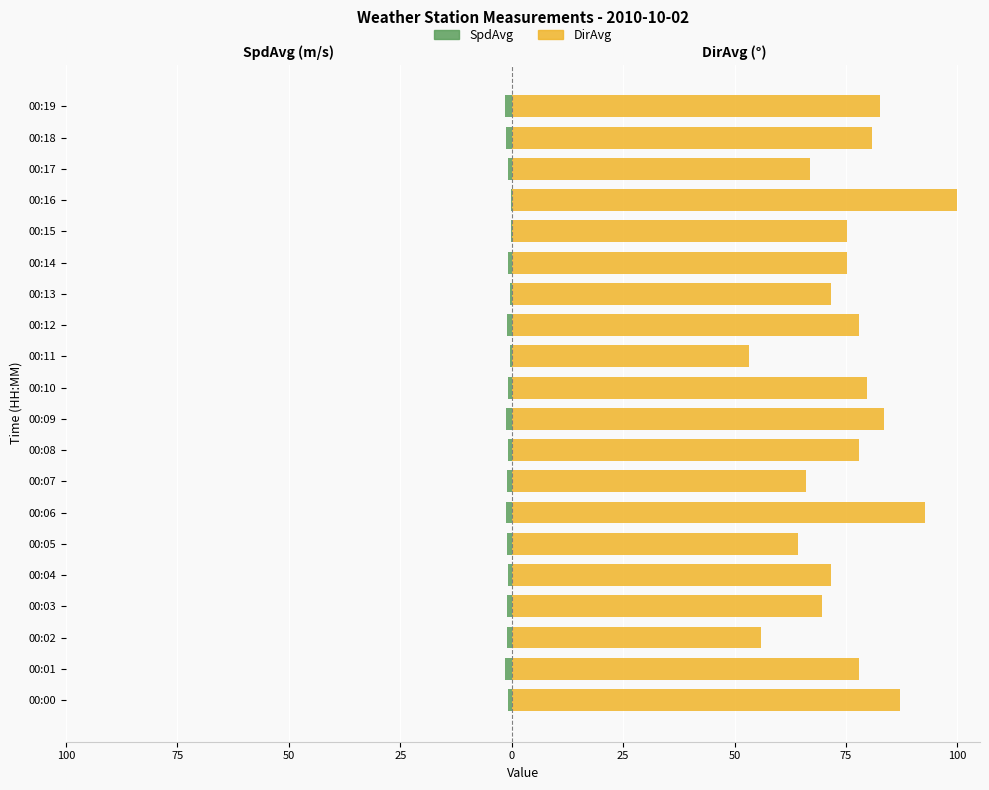

What is the total value across all series at 00:11?

52.9